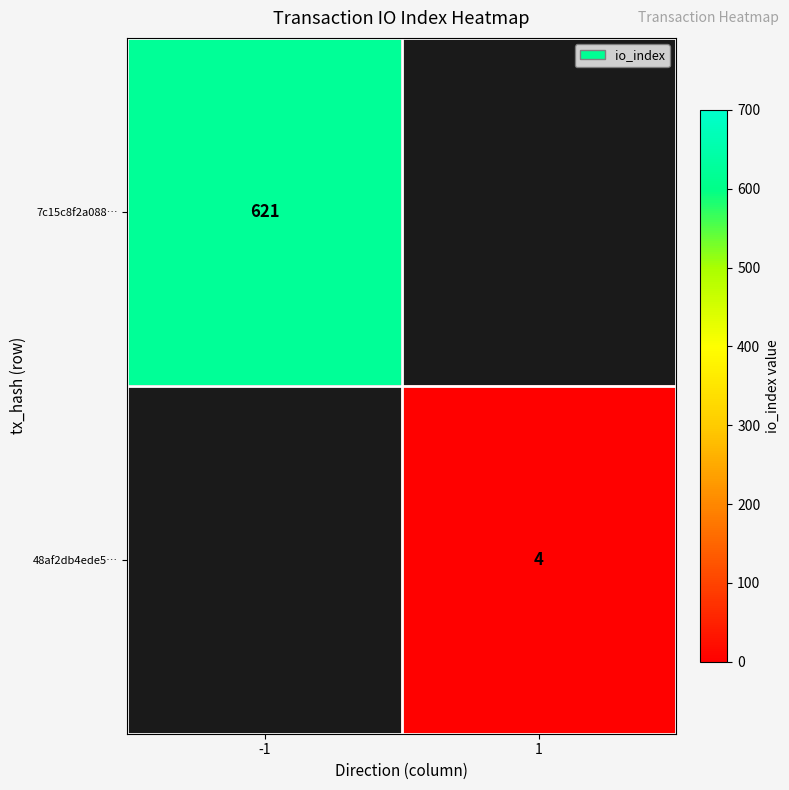

True or false: 48af2db4ede5… has a value of 2.2 at 1.

False